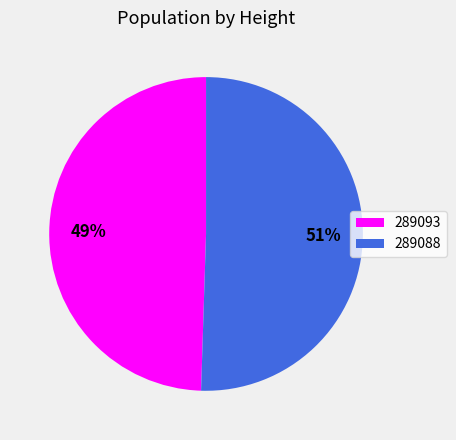

How many slices are in this pie chart?

2